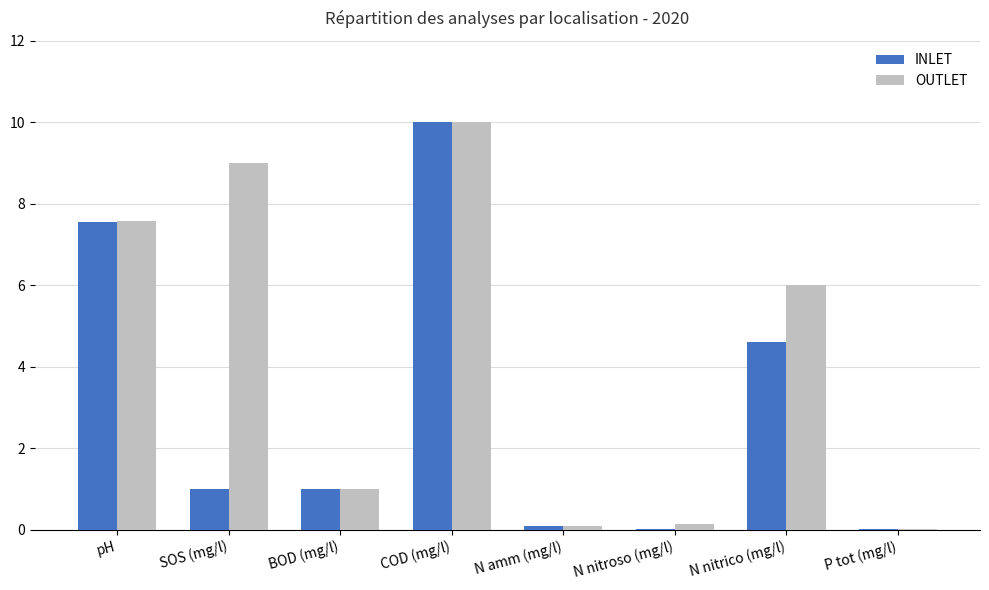

Which category has the highest value in the OUTLET series?

COD (mg/l)